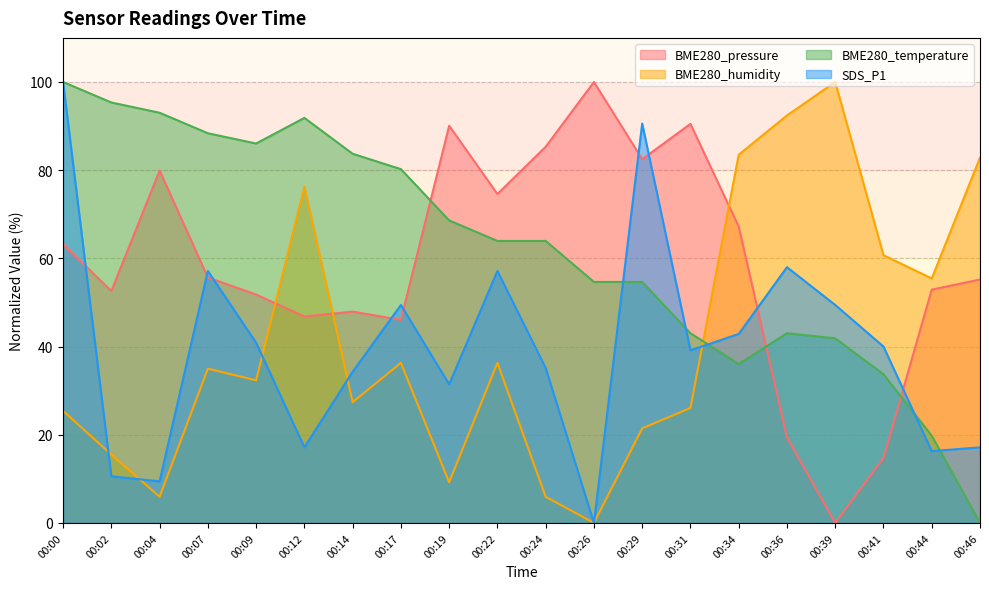

Does the chart have visible grid lines?

Yes